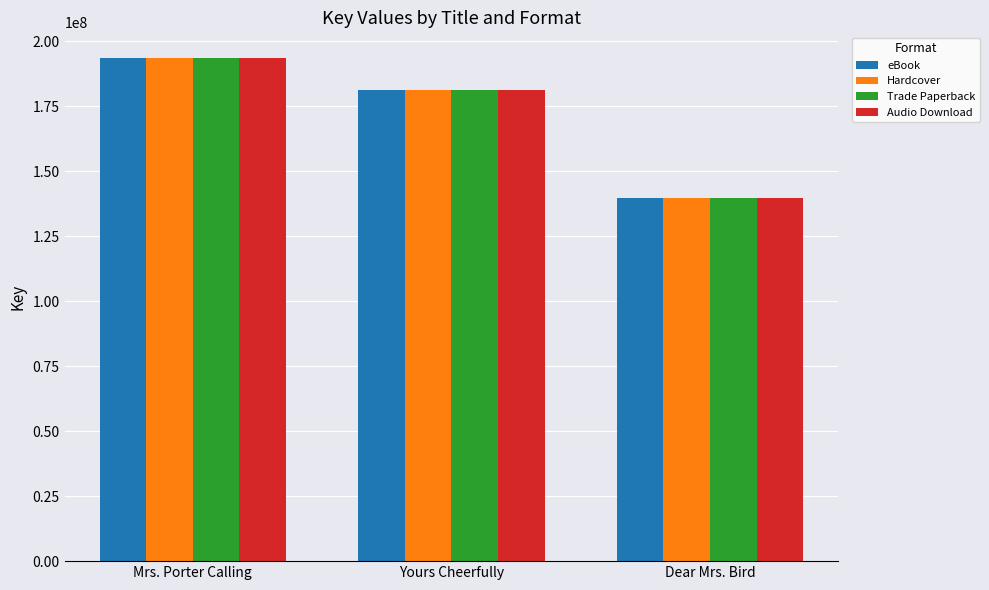

What is the maximum value shown in the chart?

193680524